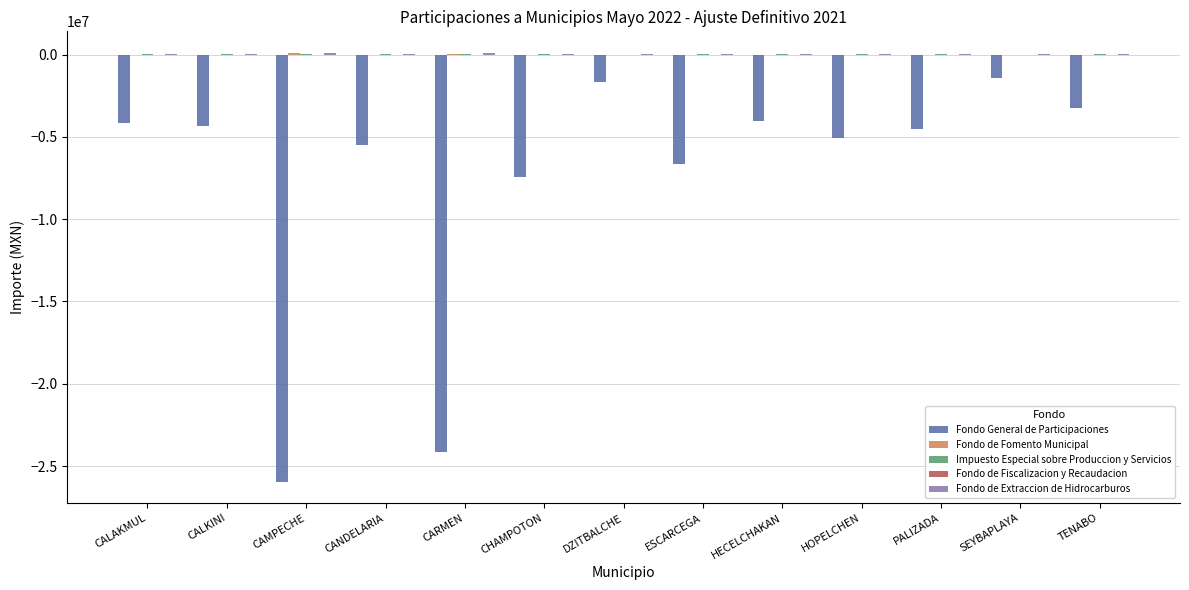

The value of Fondo General de Participaciones at SEYBAPLAYA is -1454764.9. True or false?

True